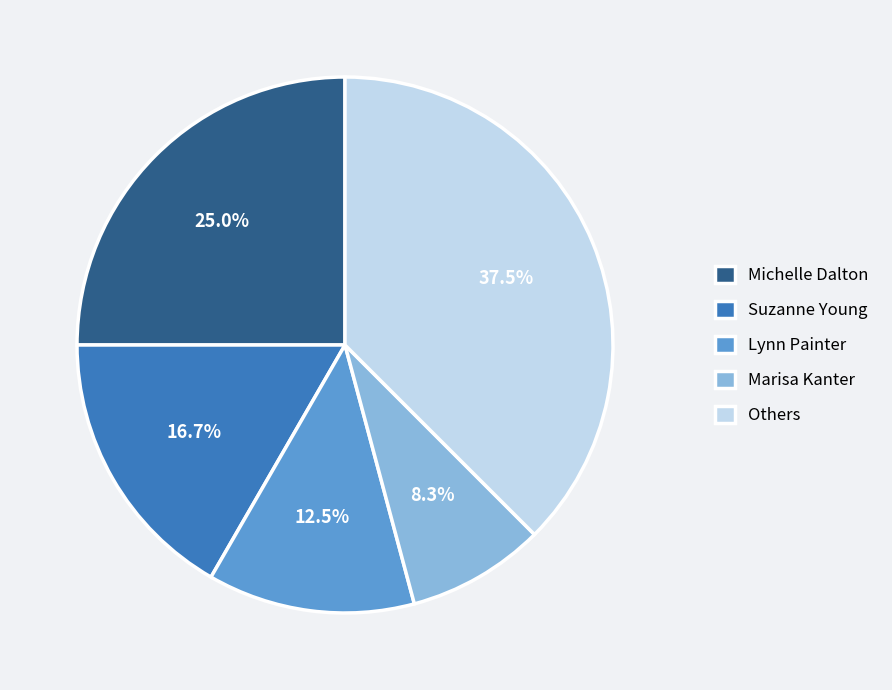

Approximately how many times larger is the value at Michelle Dalton compared to Lynn Painter?

2.0